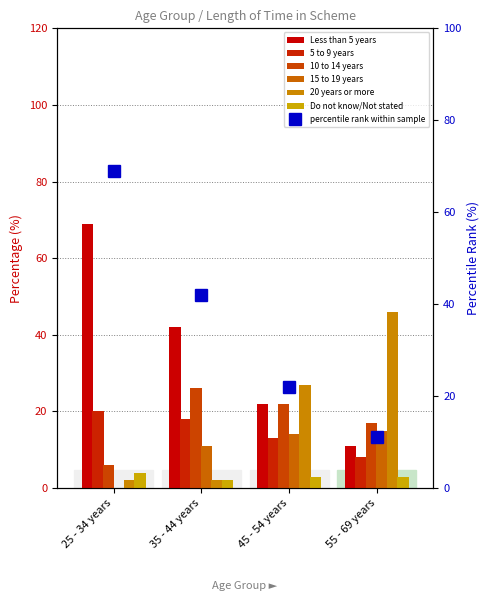

What position from the left is 35 - 44 years?

2